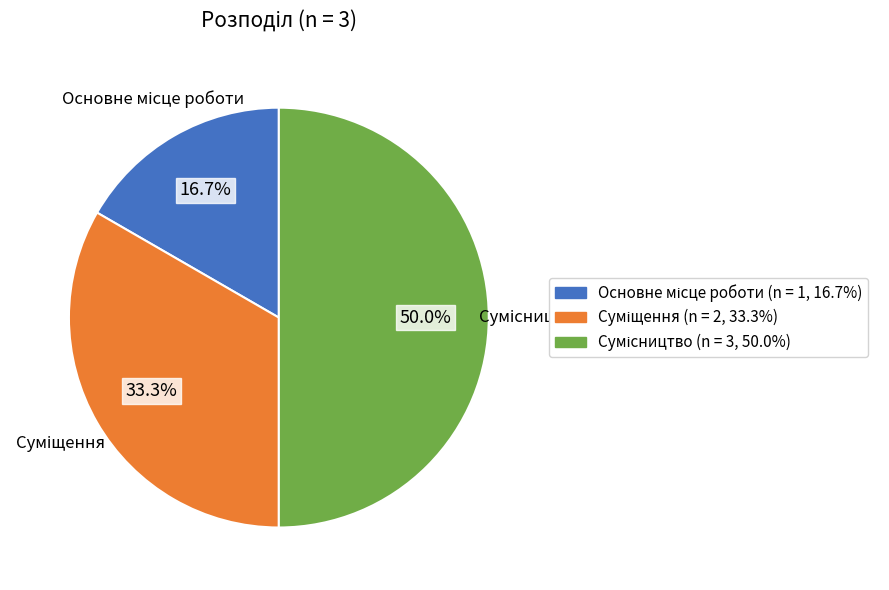

How many slices are in this pie chart?

3